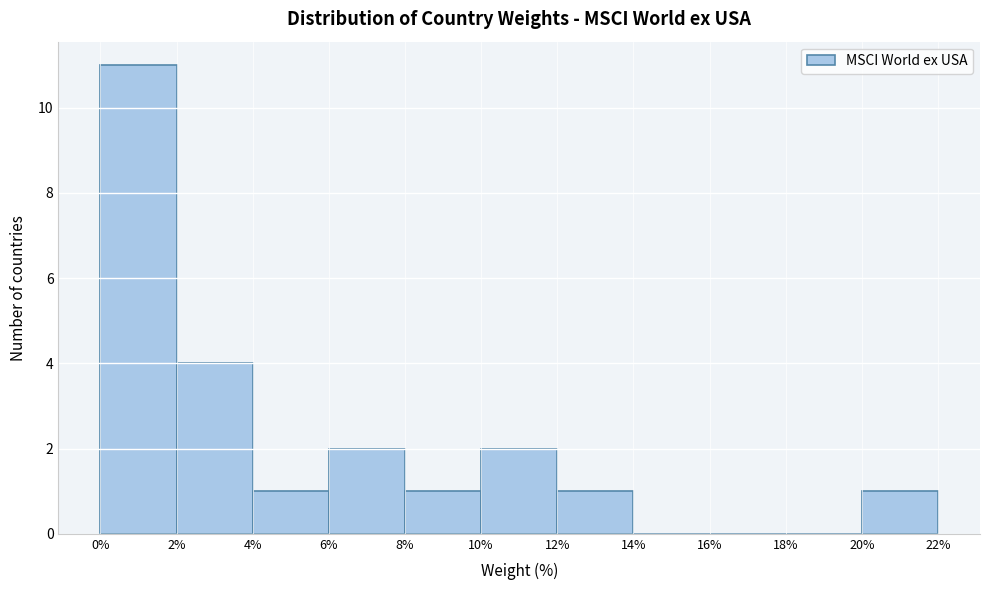

Which range on the x-axis has the tallest bar?

0% to 2%